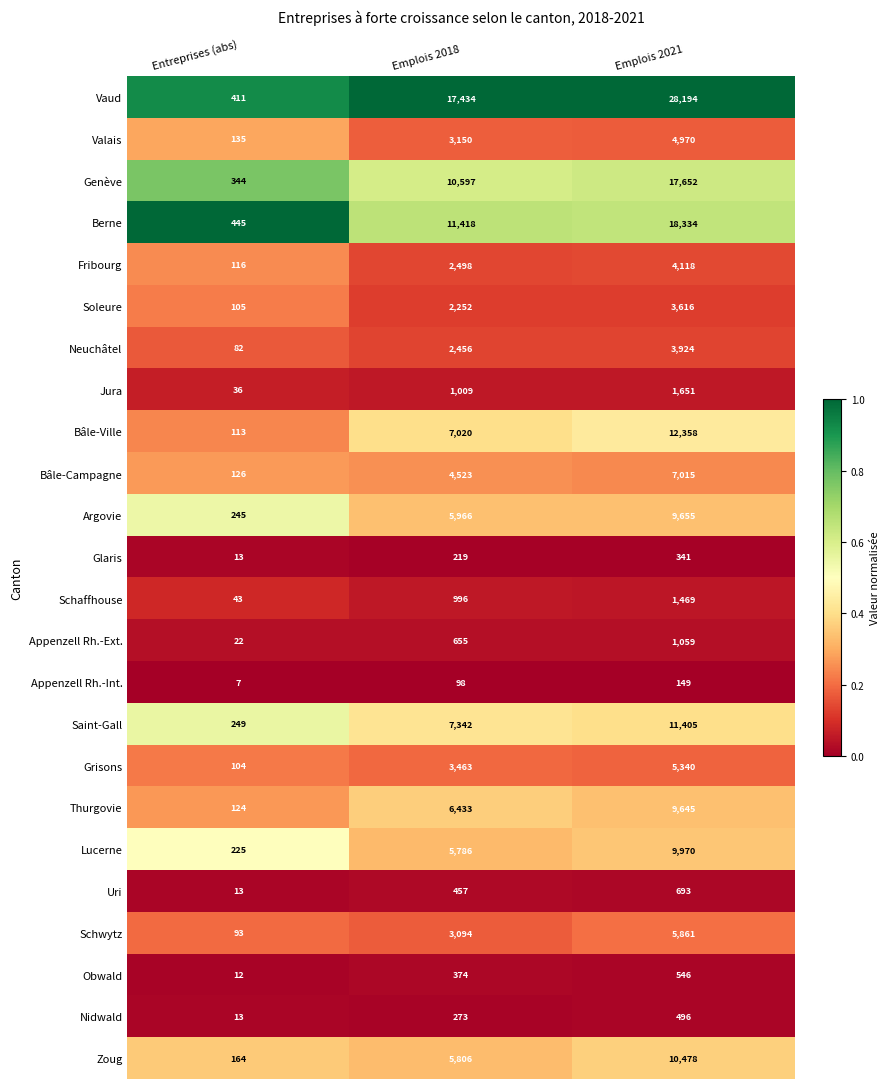

List the series in order of their peak value, lowest first.

Appenzell Rh.-Int., Glaris, Nidwald, Obwald, Uri, Appenzell Rh.-Ext., Schaffhouse, Jura, Soleure, Neuchâtel, Fribourg, Valais, Grisons, Schwytz, Bâle-Campagne, Thurgovie, Argovie, Lucerne, Zoug, Saint-Gall, Bâle-Ville, Genève, Berne, Vaud